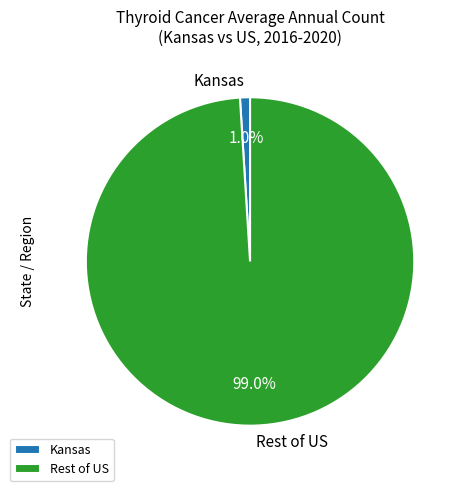

Which slice is the smallest?

Kansas